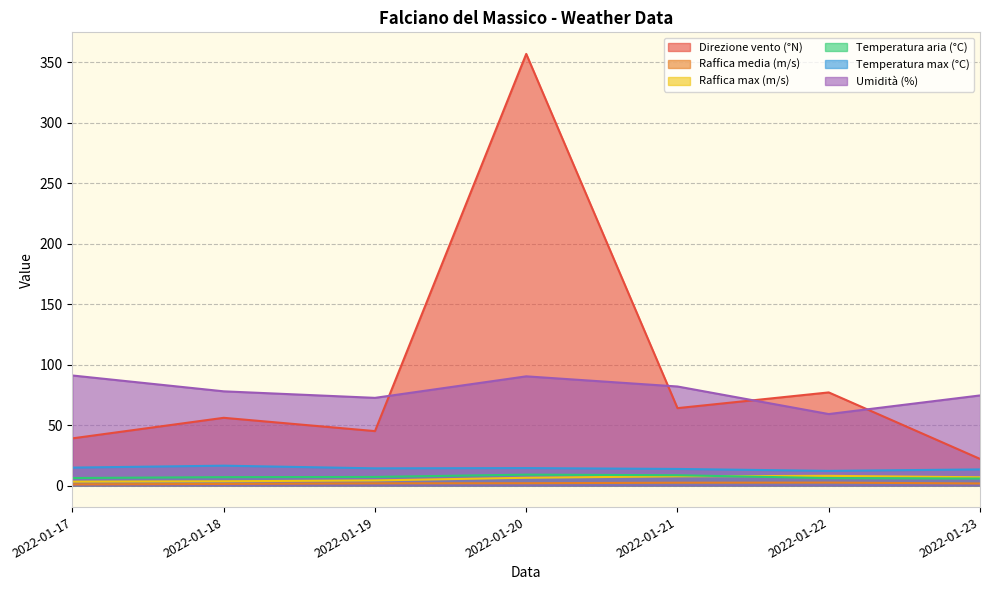

At which category does the chart reach its peak across all series?

2022-01-20